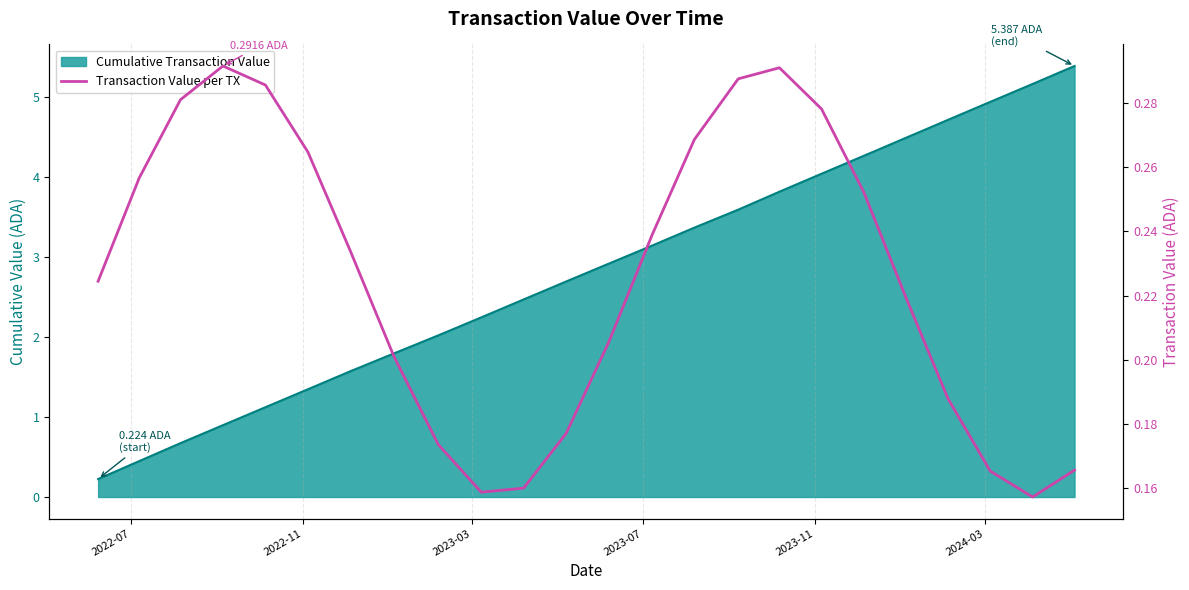

Does the chart display data point markers on the line(s)?

No